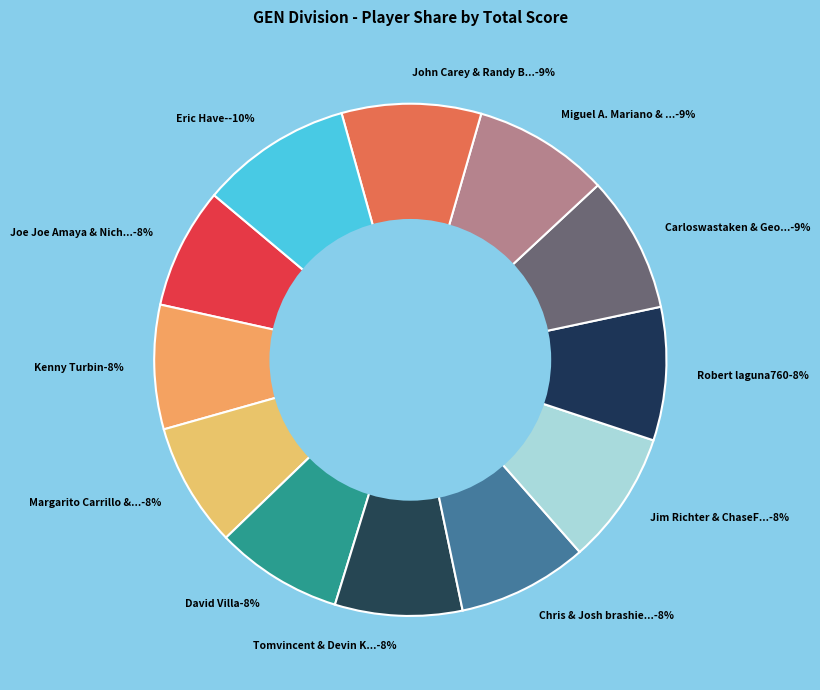

Combined, do Miguel A. Mariano & Amado Garcia and David Villa account for over 50%?

No